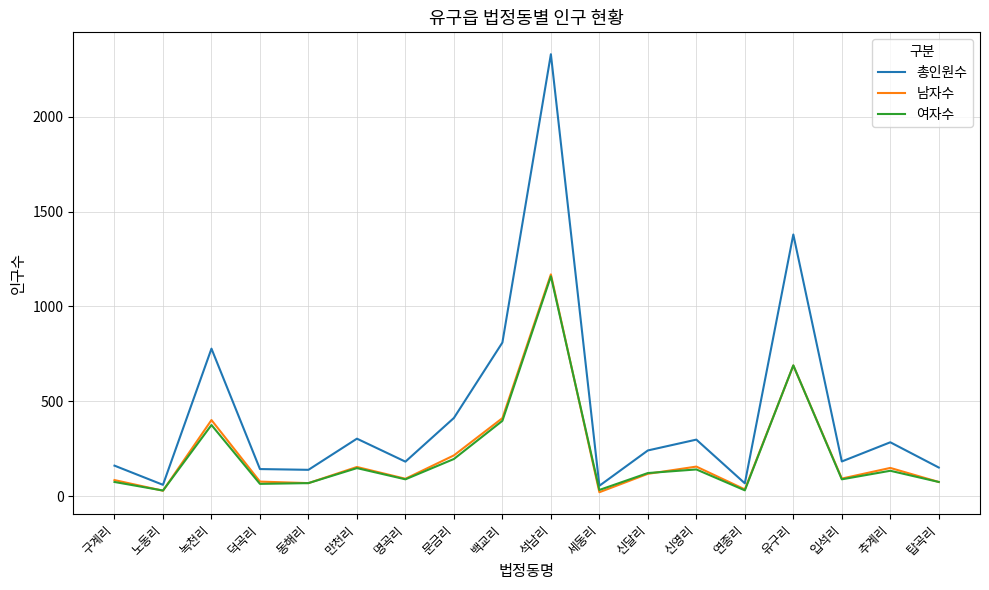

What is the approximate value of 남자수 at 백교리?

412